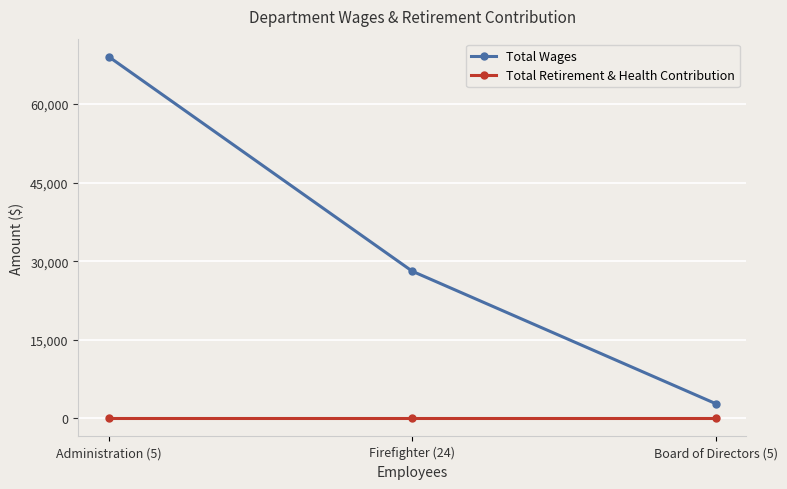

How many lines are shown in the chart?

2